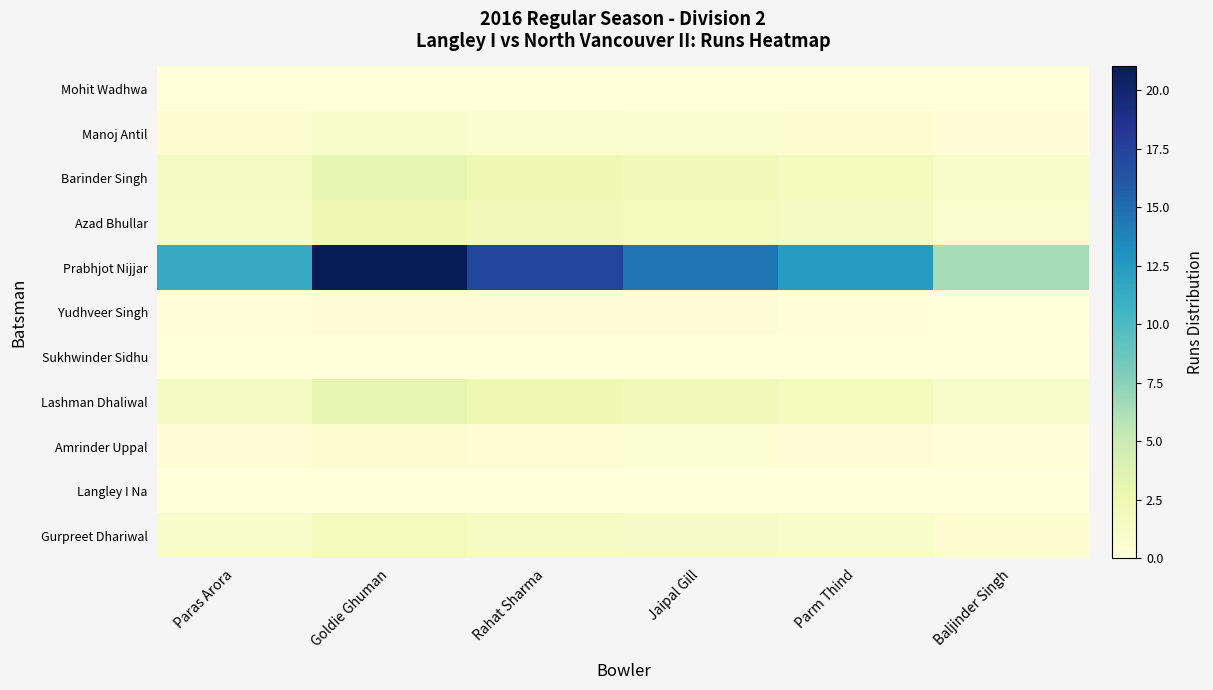

Which series has the largest total across all categories?

Prabhjot Nijjar